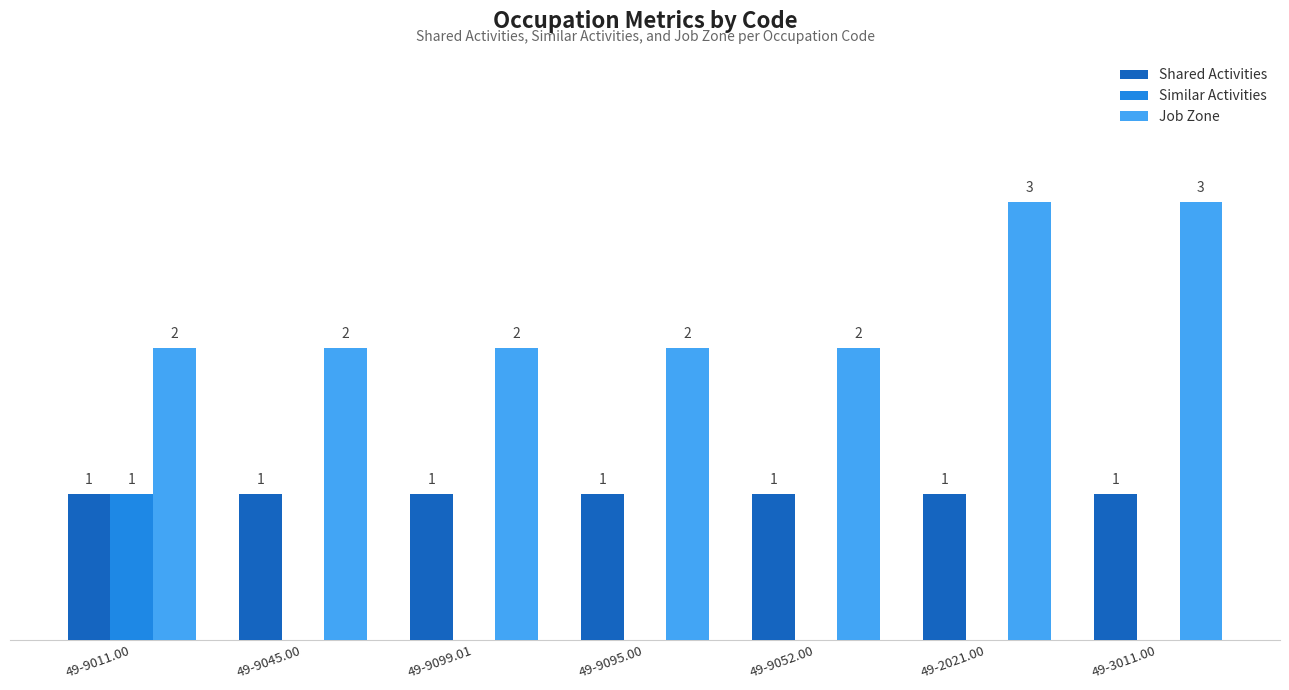

At which label does Similar Activities reach its peak?

49-9011.00